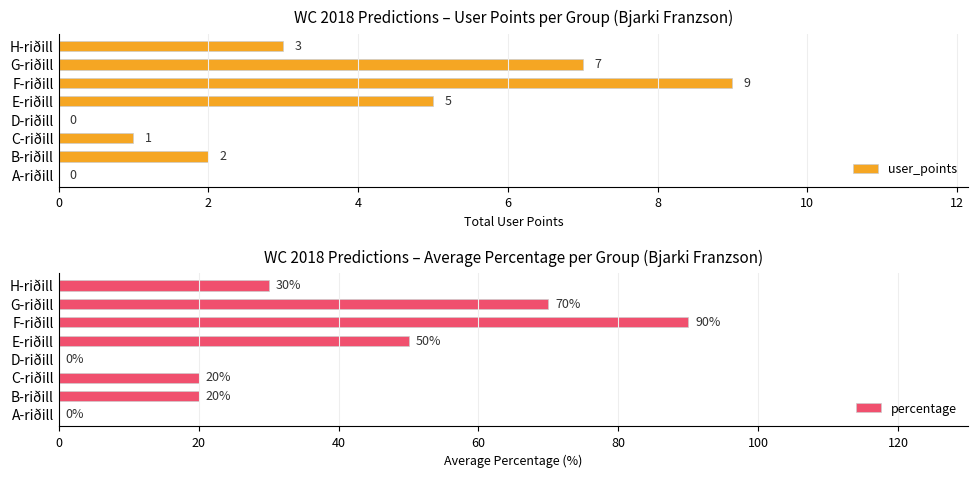

The value of percentage at B-riðill is 20. True or false?

True